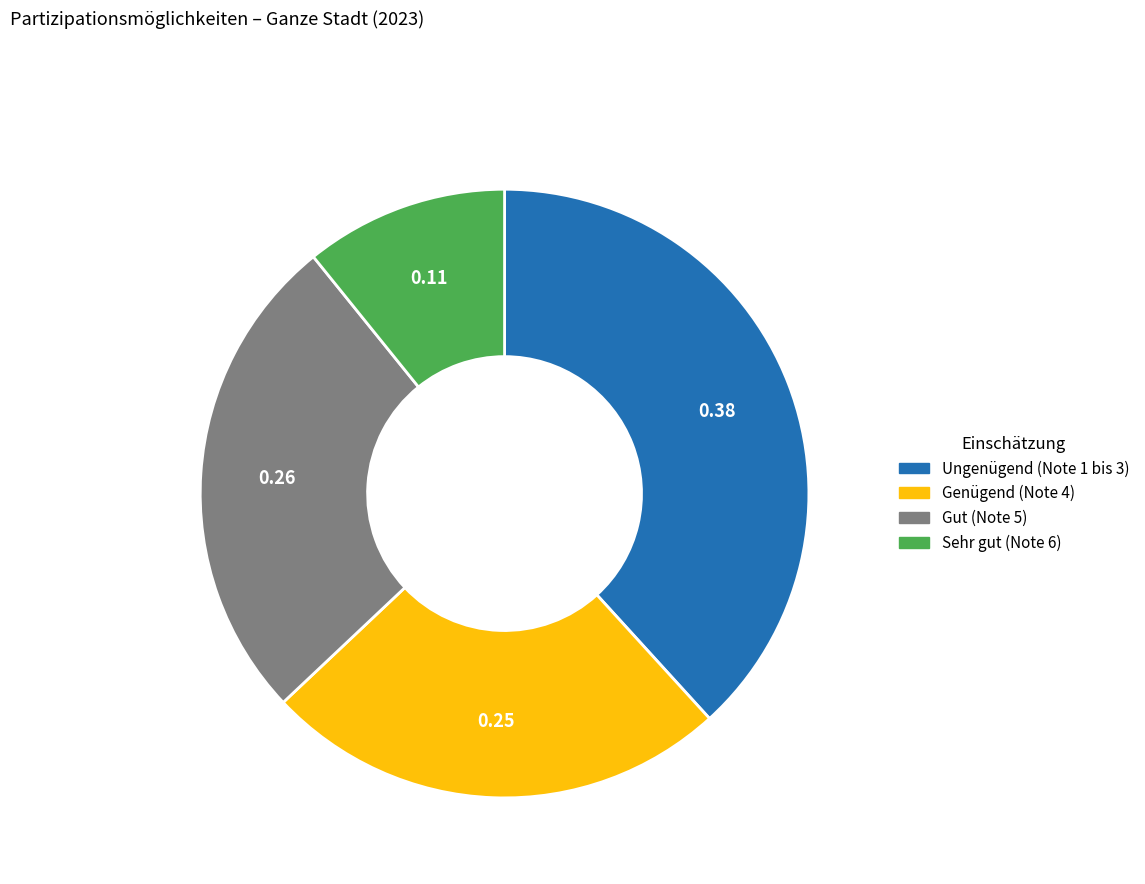

Between Genügend (Note 4) and Gut (Note 5), which is larger?

Gut (Note 5)